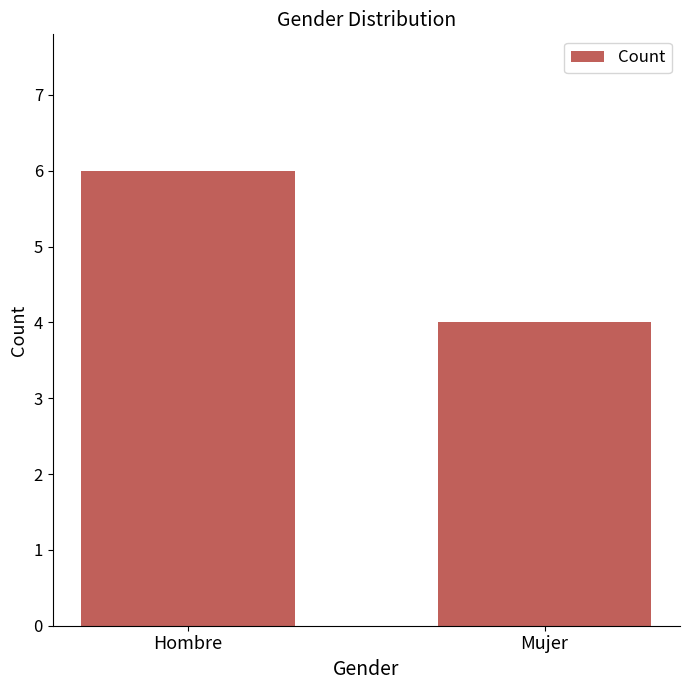

What is the difference between the maximum and minimum values?

2